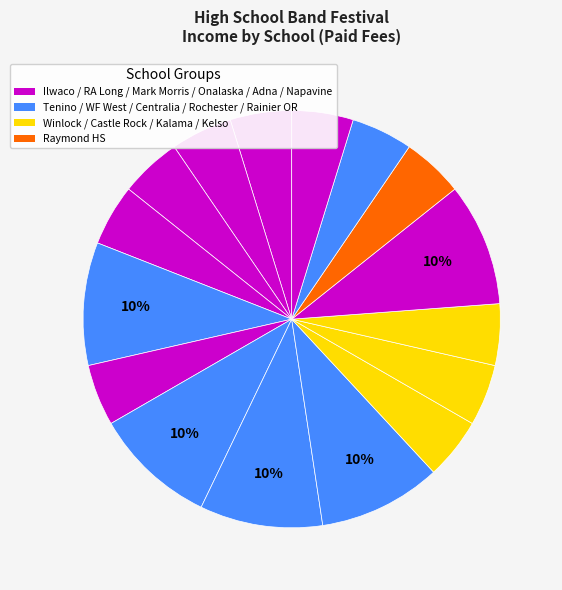

How many segments does this pie chart have?

16